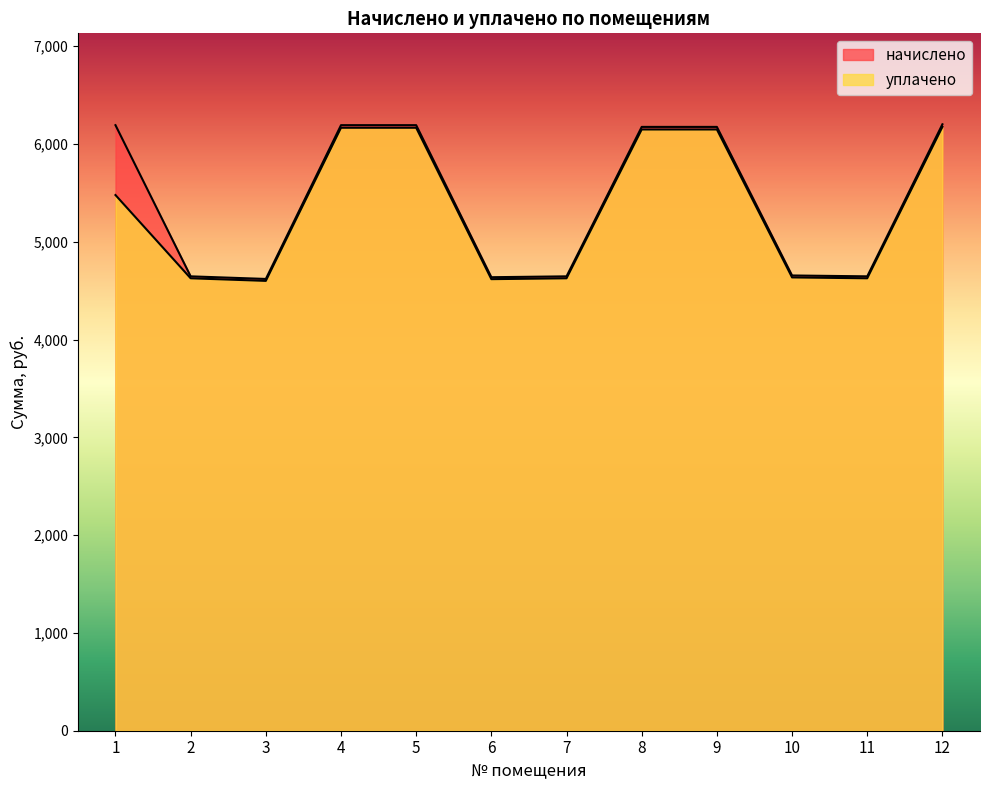

What is the average value of the начислено series?

5414.2